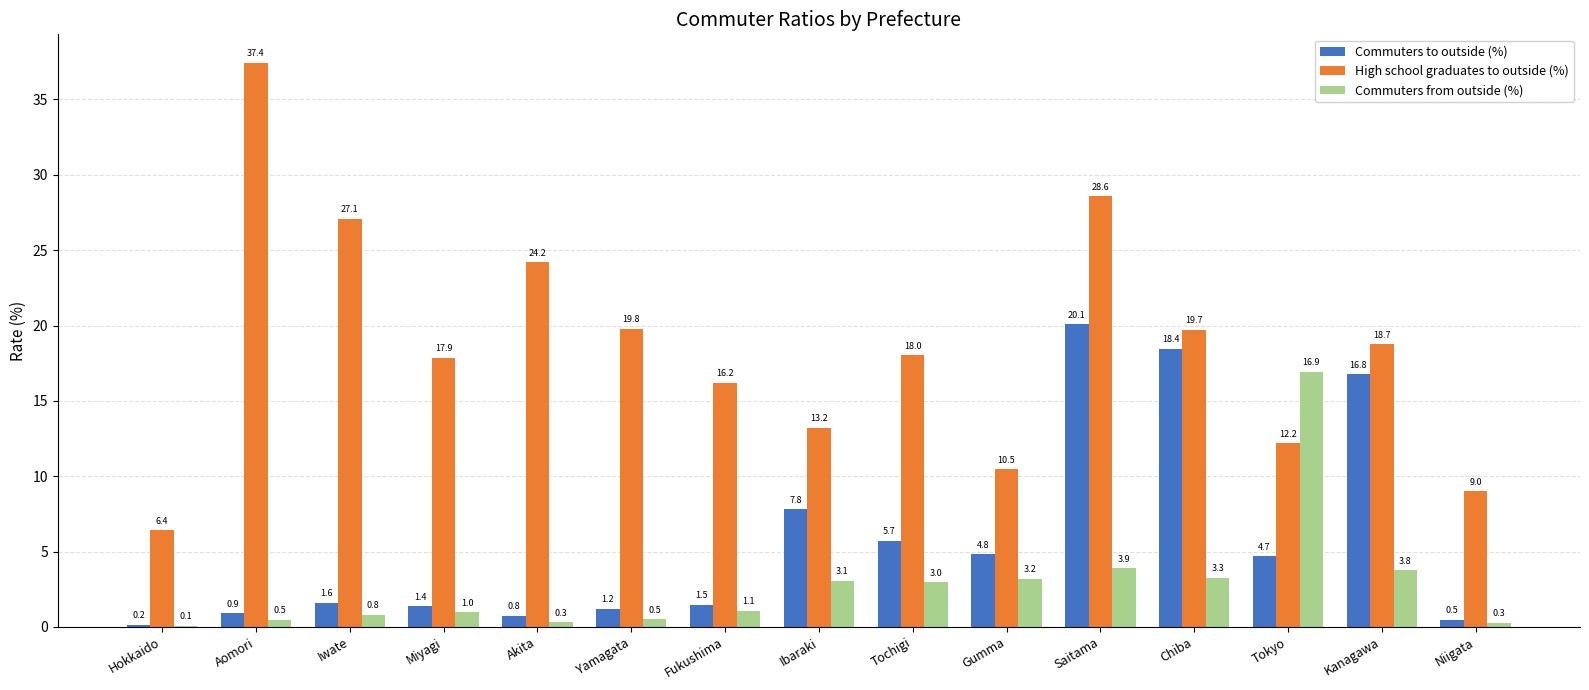

At which label is High school graduates to outside (%) closest to 21?

Yamagata